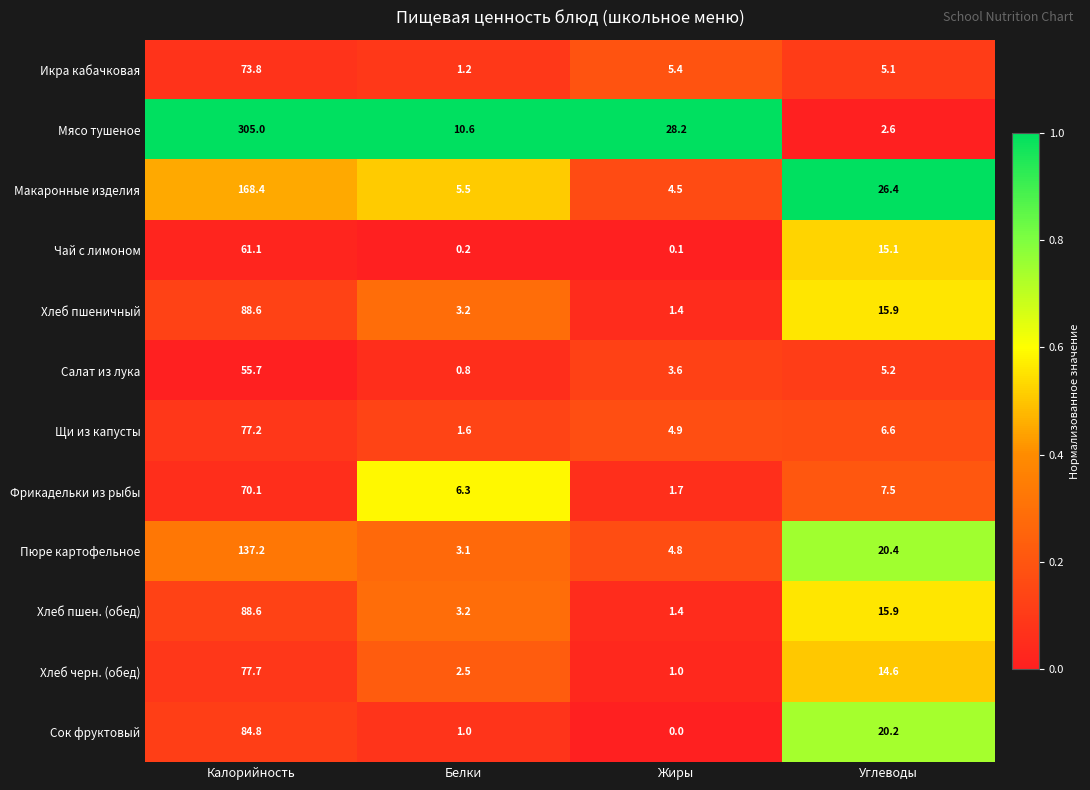

List the labels in order of Сок фруктовый value, largest first.

Калорийность, Углеводы, Белки, Жиры